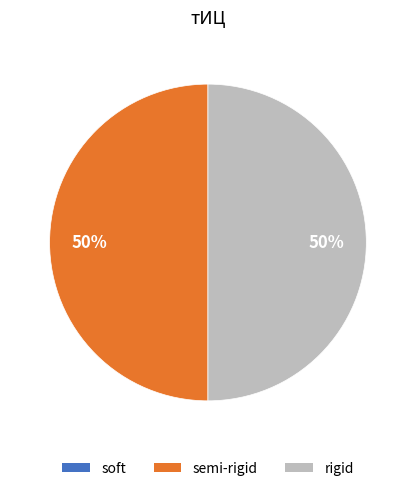

To the nearest percent, what is the average slice percentage?

50%